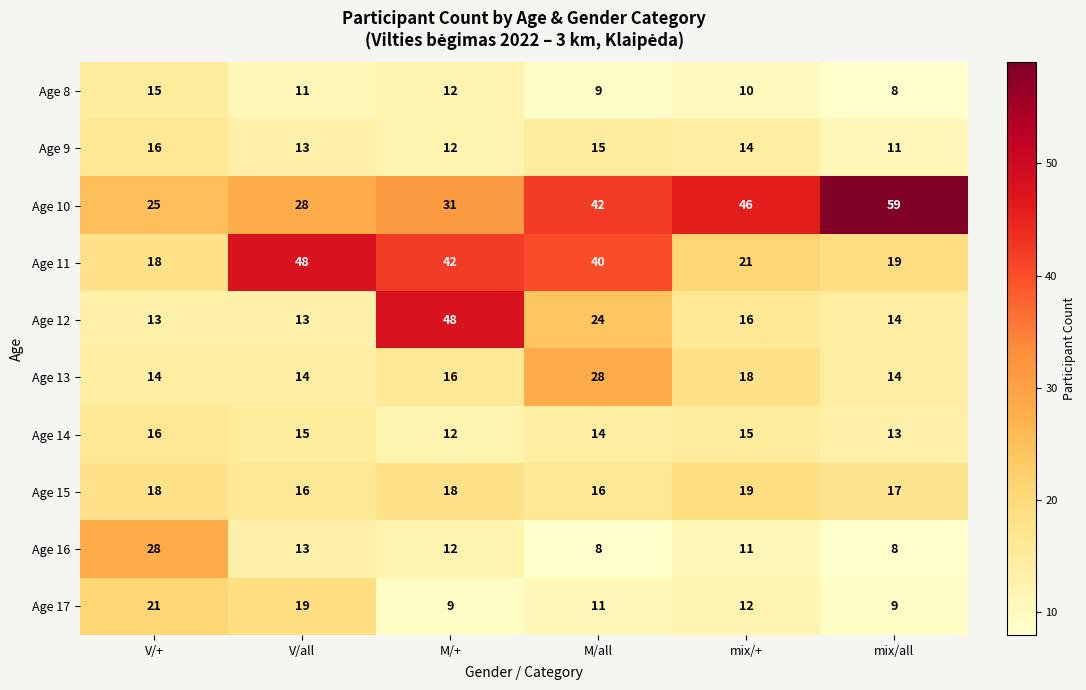

What is the lowest value of the Age 15 series?

16